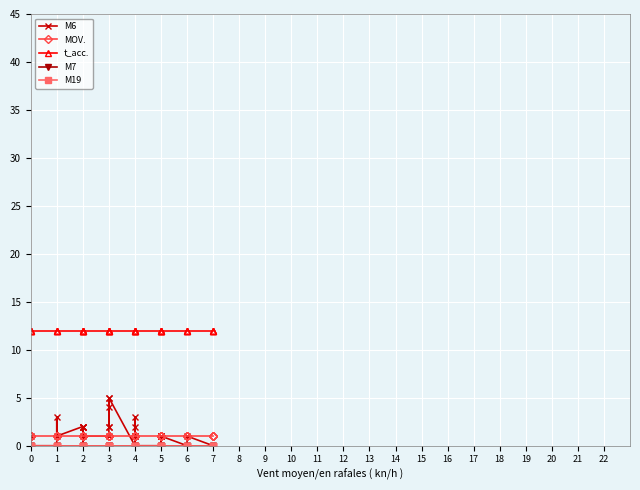

Which series has the largest range (max minus min)?

M6